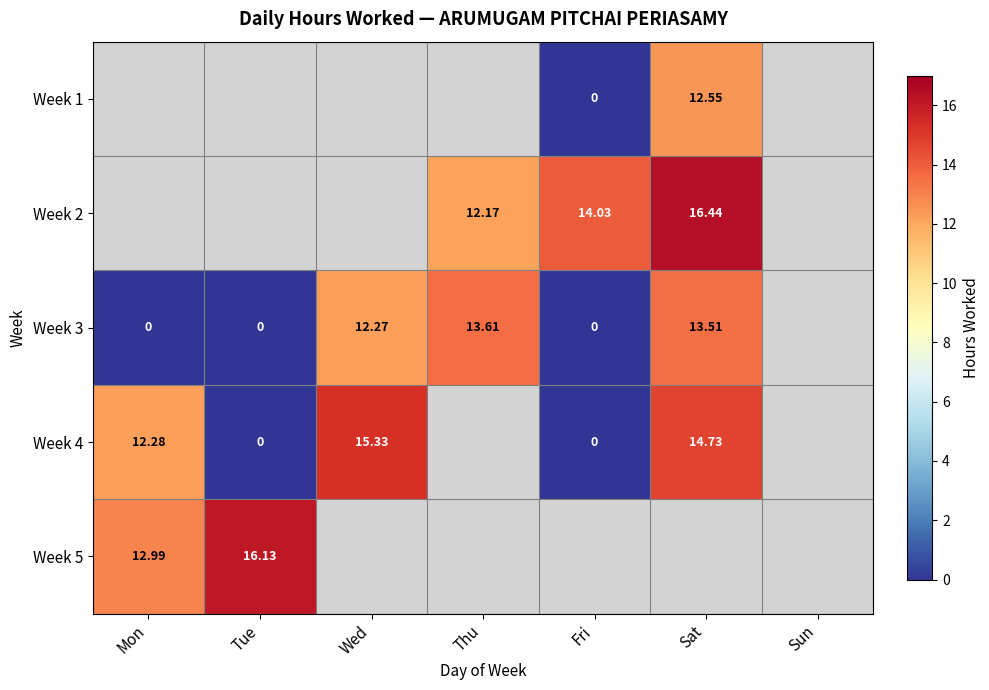

Is the value of Week 4 at Mon greater than the value of Week 3 at Tue?

Yes